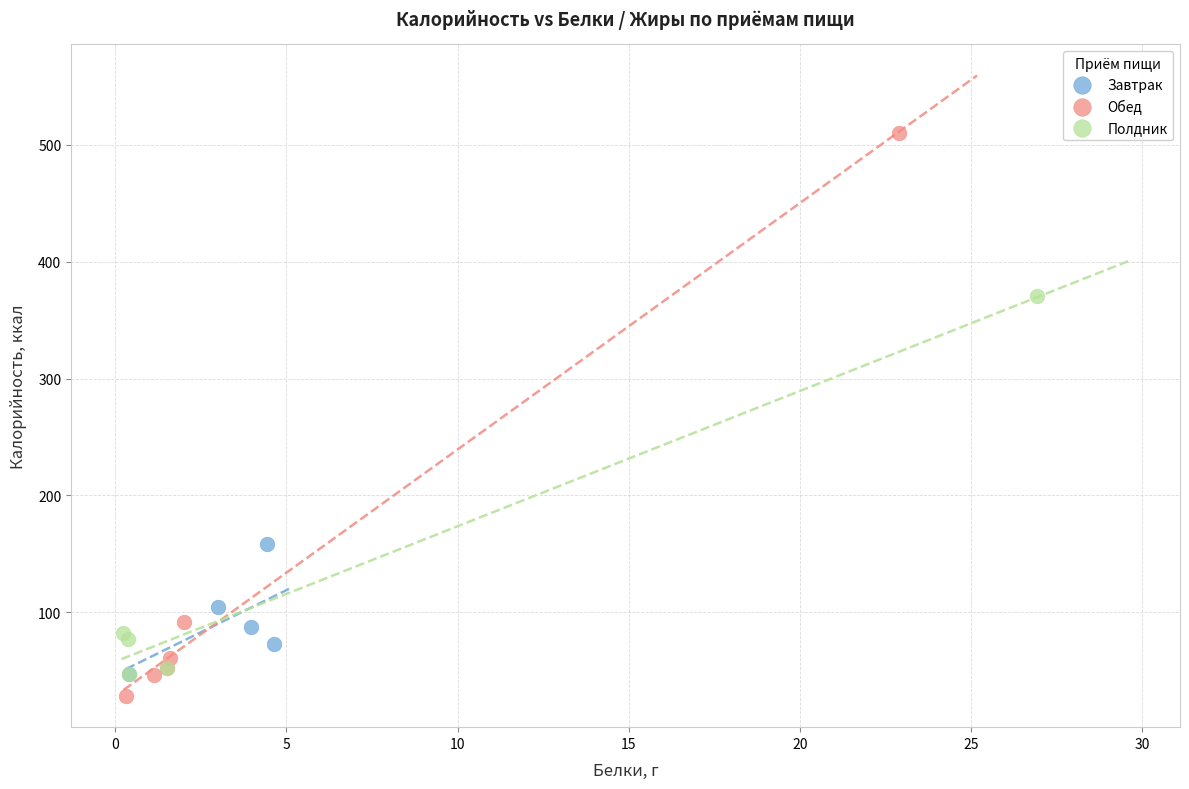

Which series reaches the minimum Y coordinate?

Обед